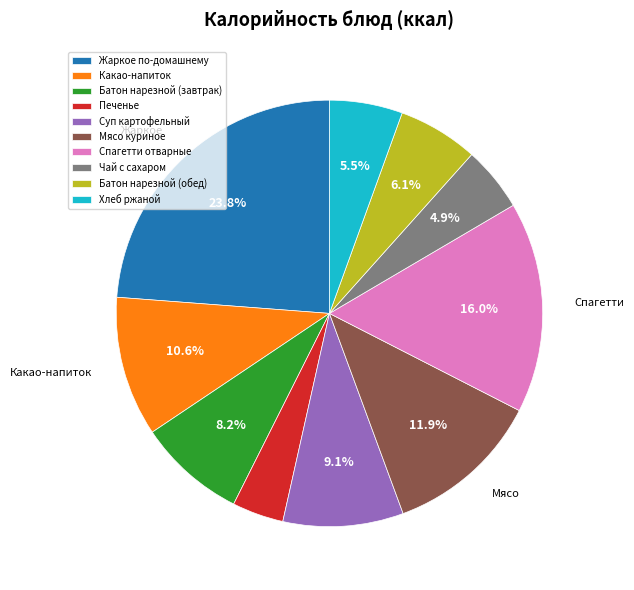

Rank the categories by value from lowest to highest.

Печенье, Чай с сахаром, Хлеб ржаной, Батон нарезной (обед), Батон нарезной (завтрак), Суп картофельный, Какао-напиток, Мясо куриное, Спагетти отварные, Жаркое по-домашнему